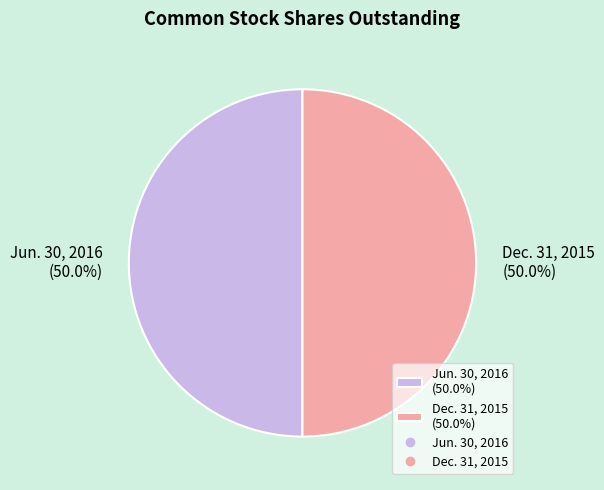

The Dec. 31, 2015 slice represents 62% of the pie. True or false?

False